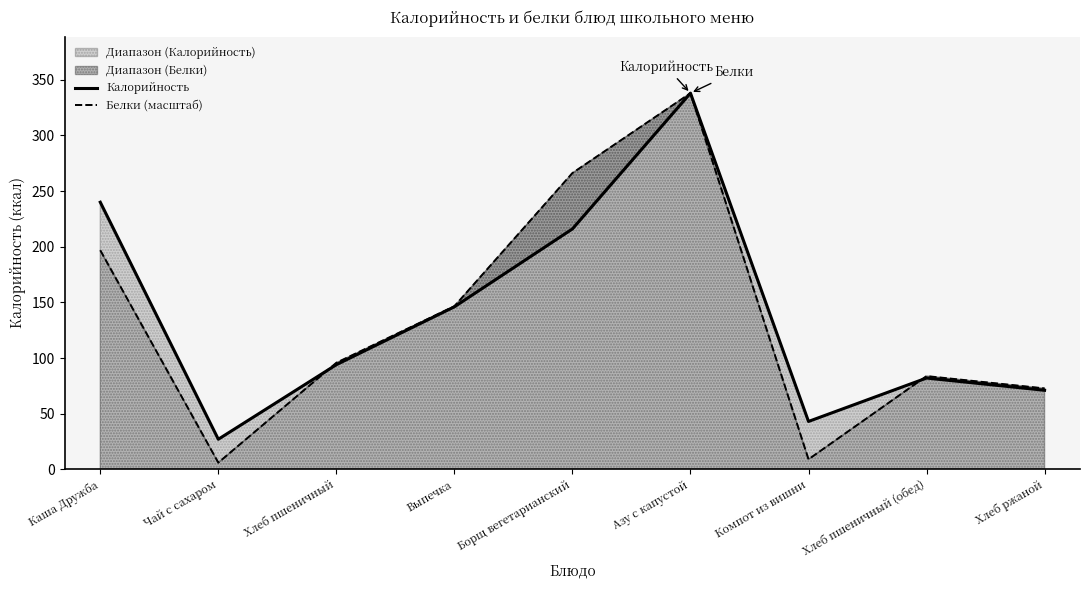

Reading left to right, list all the values displayed in this chart.

Калорийность: Каша Дружба=240.0	Чай с сахаром=27.0	Хлеб пшеничный=94.0	Выпечка=146.0	Борщ вегетарианский=216.0	Азу с капустой=338.0	Компот из вишни=43.0	Хлеб пшеничный (обед)=82.0	Хлеб ржаной=71.0
Белки (масштаб): Каша Дружба=196.8	Чай с сахаром=6.0	Хлеб пшеничный=95.7	Выпечка=146.6	Борщ вегетарианский=266.2	Азу с капустой=338.0	Компот из вишни=9.0	Хлеб пшеничный (обед)=83.8	Хлеб ржаной=72.7